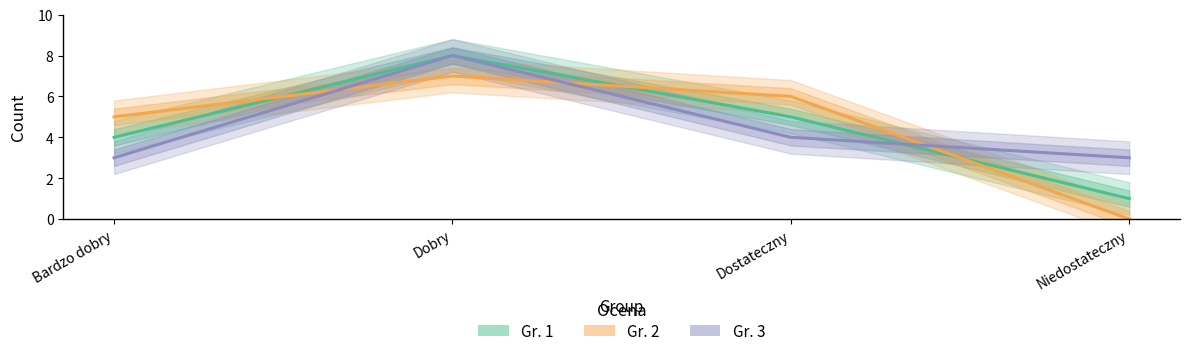

Which has a higher value, Dobry or Niedostateczny?

Dobry